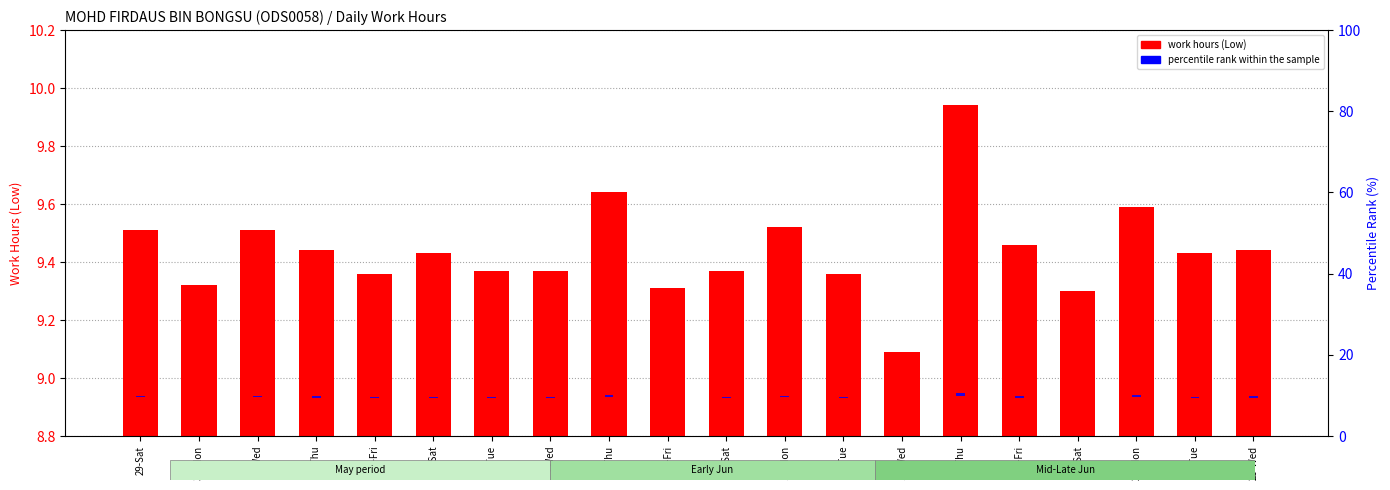

What is the sum of the percentile rank within the sample values at 22-Tue and 2-Wed?

0.7